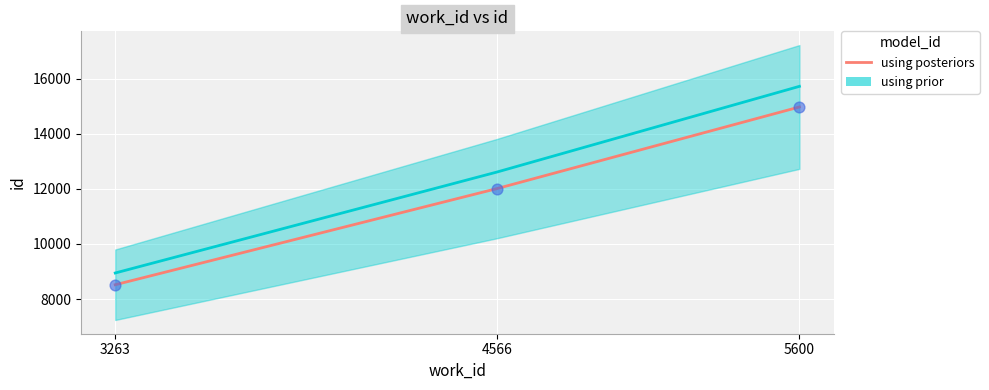

Which has a higher value, 3263 or 4566?

4566